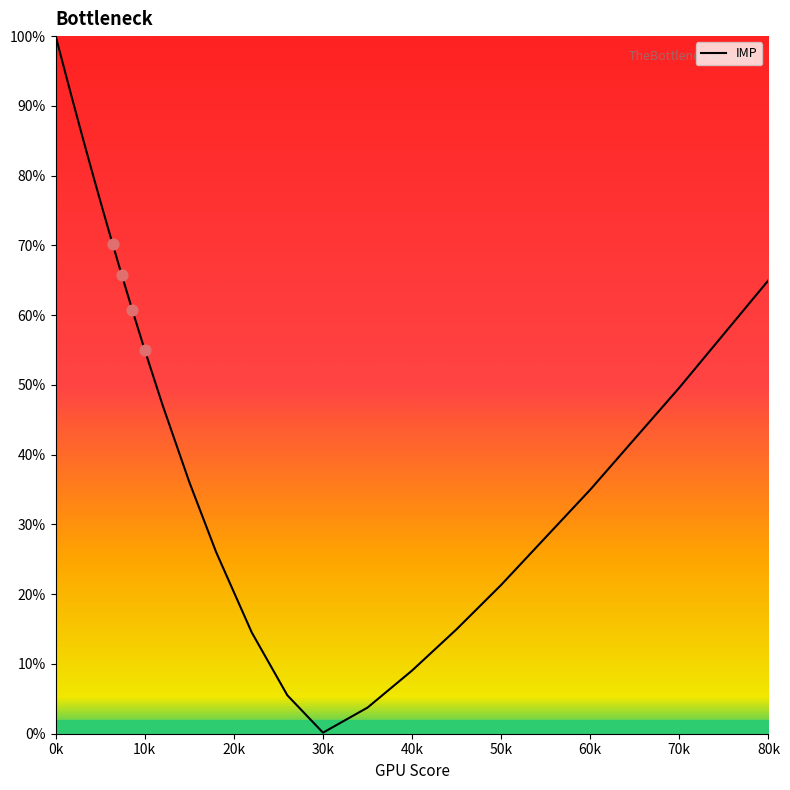

What is the difference between the maximum and minimum values?

99.8